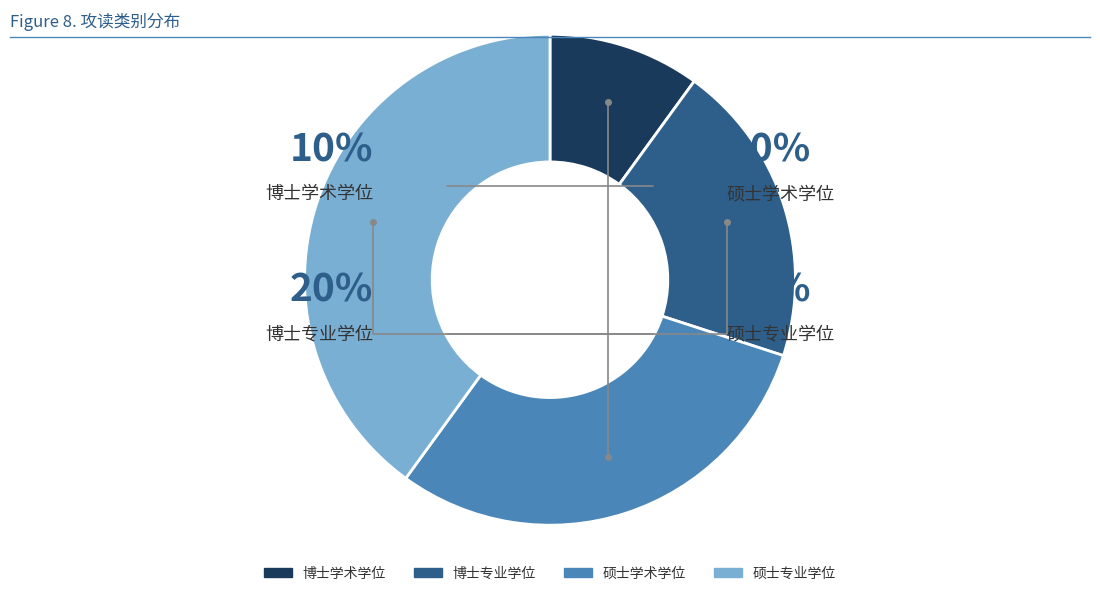

Which category has the biggest portion of the pie?

硕士专业学位